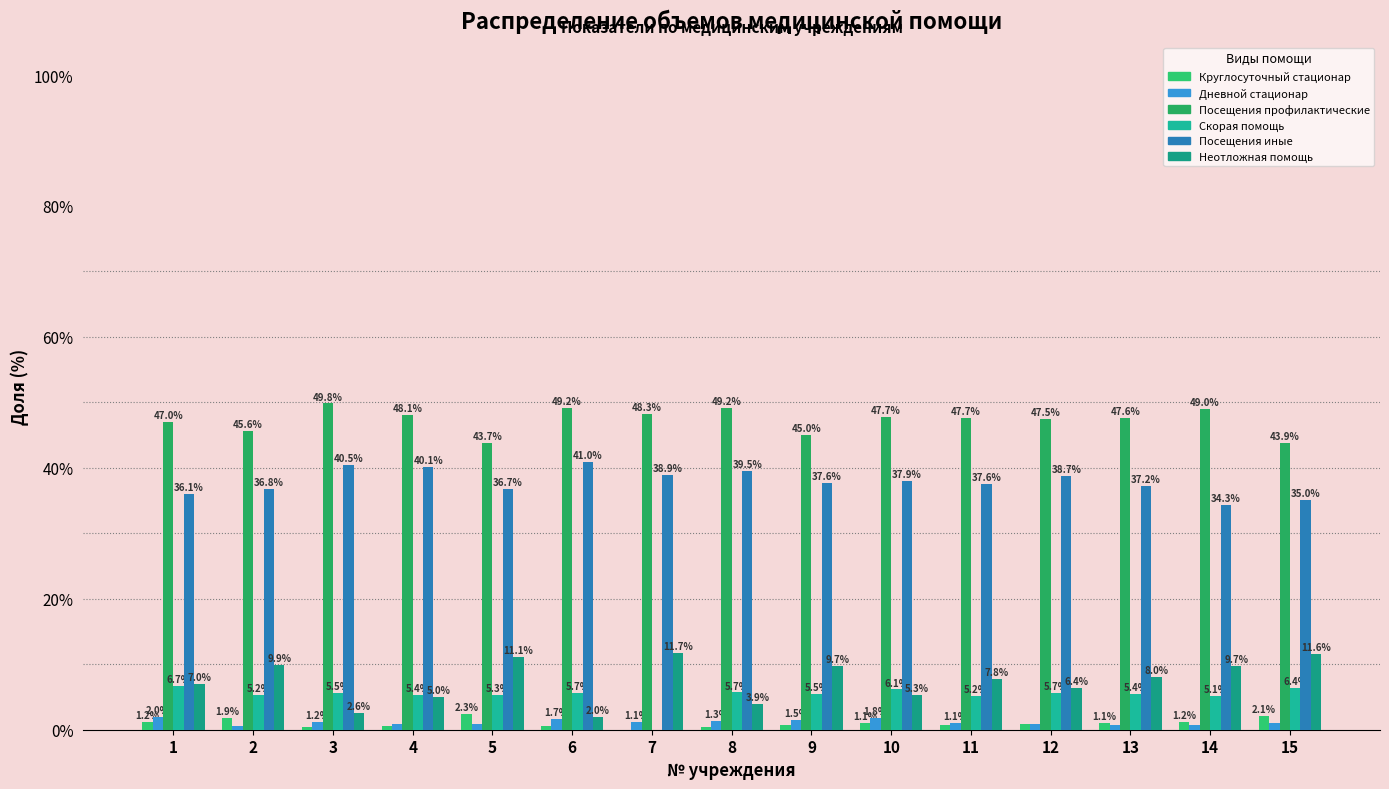

Between 3 and 9, which series saw the biggest shift?

Неотложная помощь